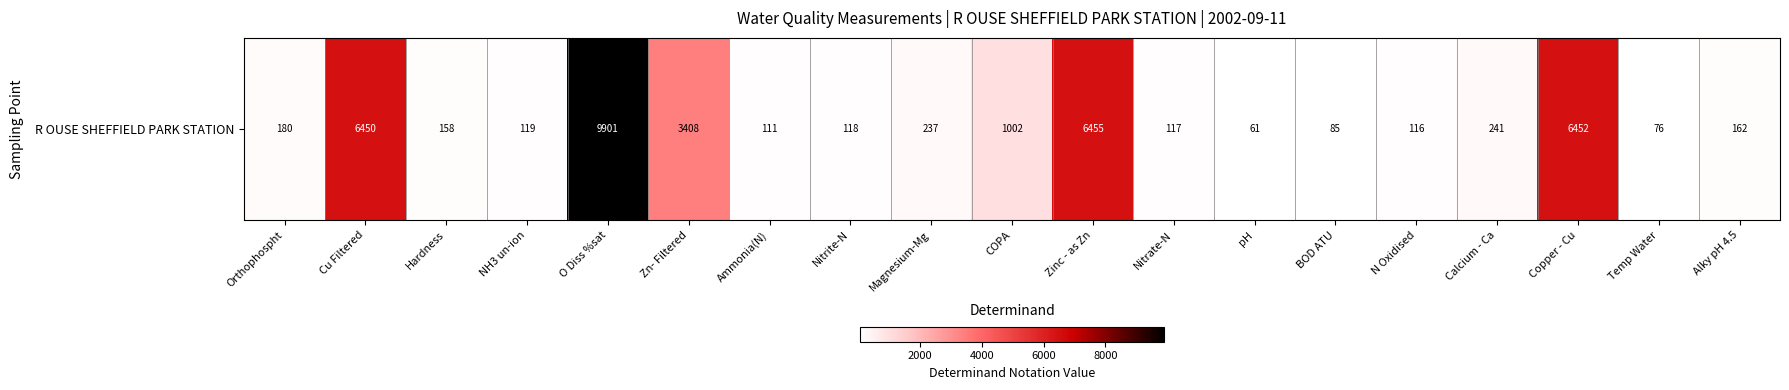

What is the difference between the maximum and minimum values?

9840